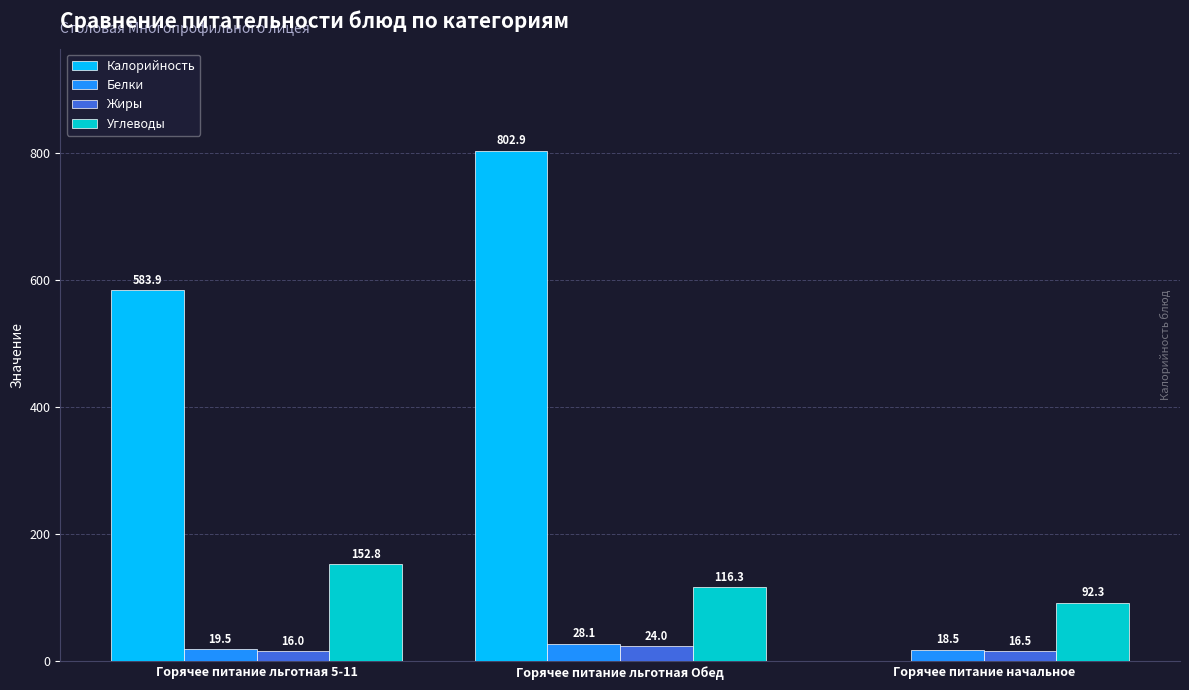

Which series has the largest total across all categories?

Калорийность